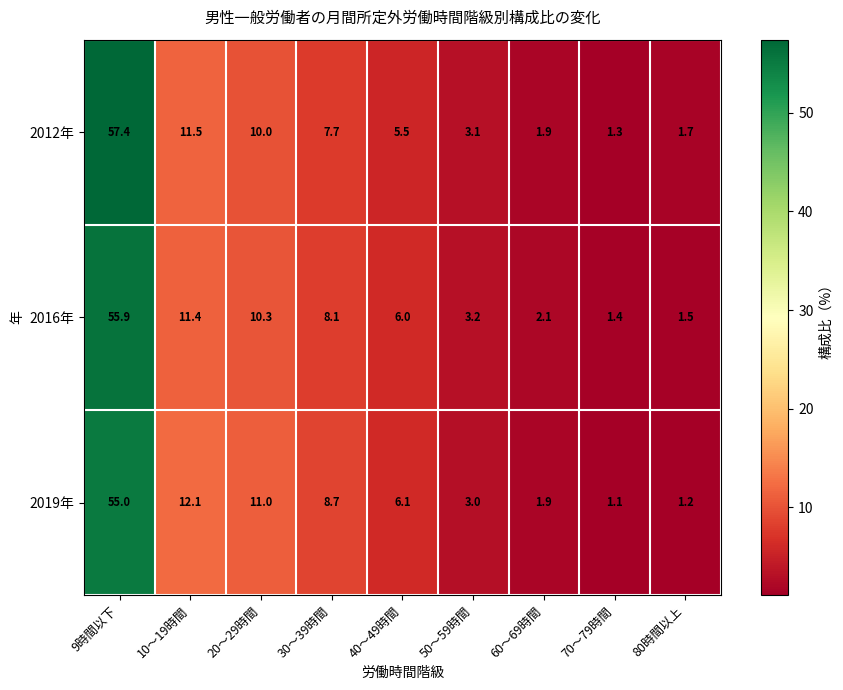

Reading right to left, list all the values displayed in this chart.

2012年: 1.7	1.3	1.9	3.1	5.5	7.7	10.0	11.5	57.4
2016年: 1.5	1.4	2.1	3.2	6.0	8.1	10.3	11.4	55.9
2019年: 1.2	1.1	1.9	3.0	6.1	8.7	11.0	12.1	55.0